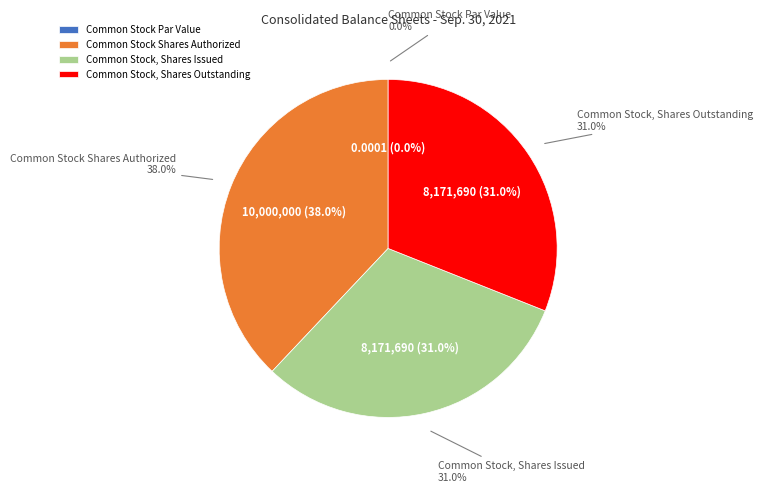

Rank the categories by value from lowest to highest.

Common Stock Par Value, Common Stock, Shares Issued, Common Stock, Shares Outstanding, Common Stock Shares Authorized